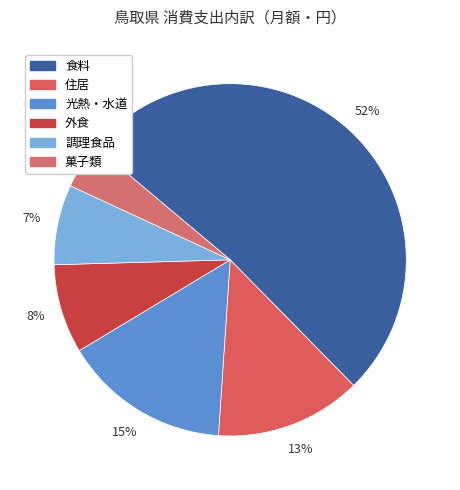

To the nearest percent, what portion does 住居 represent?

13%